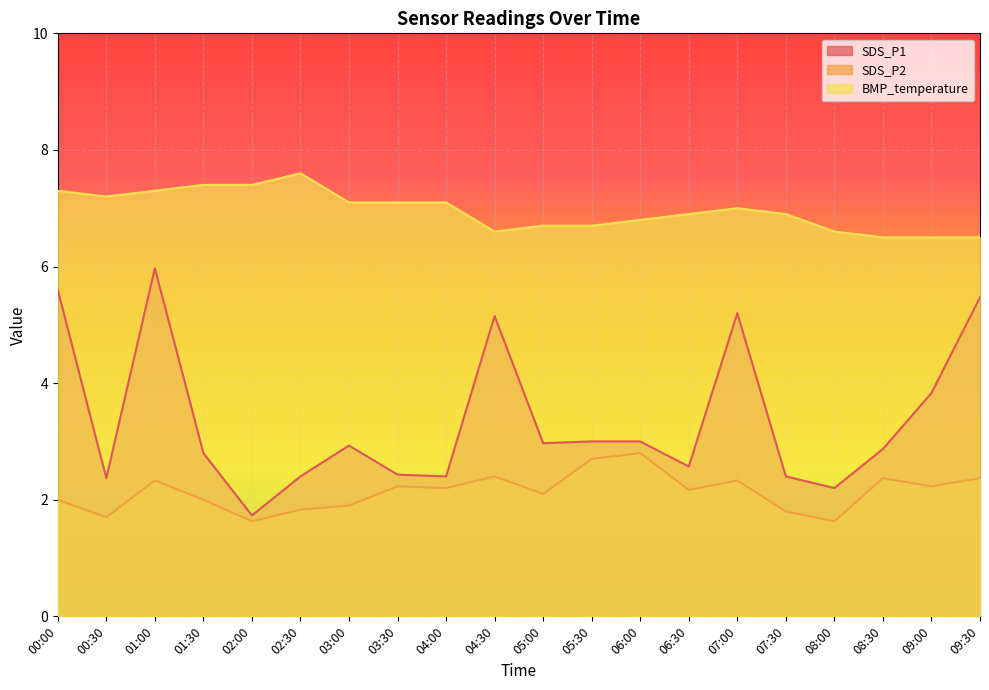

Which series has the largest range (max minus min)?

SDS_P1